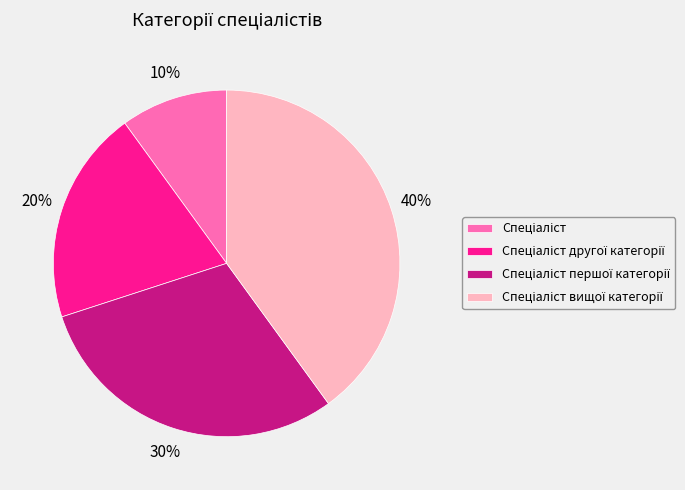

To the nearest percent, what is the difference between the largest and smallest slice percentages?

30%